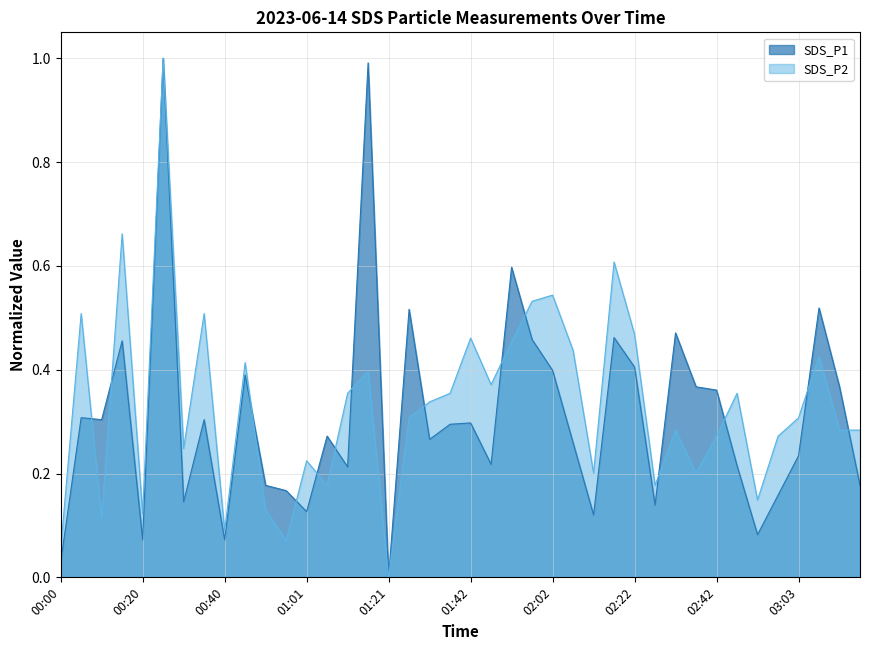

What is the label of the 25th point from the right?

01:16